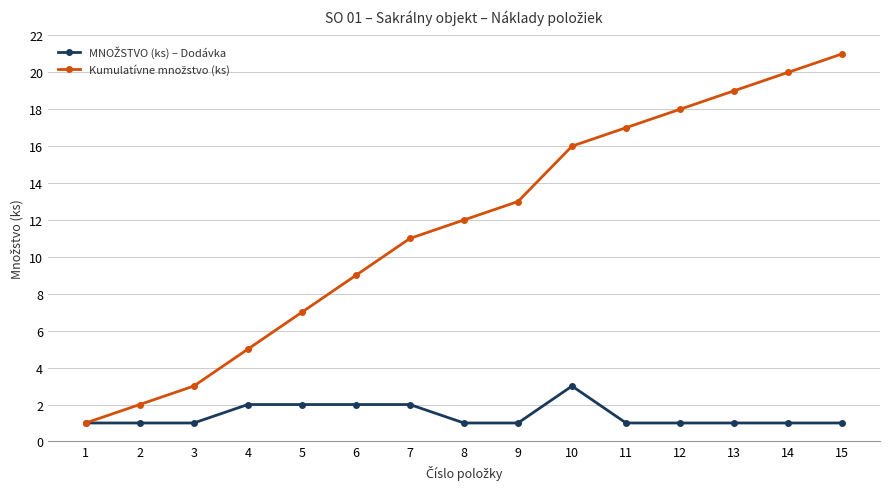

What is the spread (max minus min) of values at 2?

1